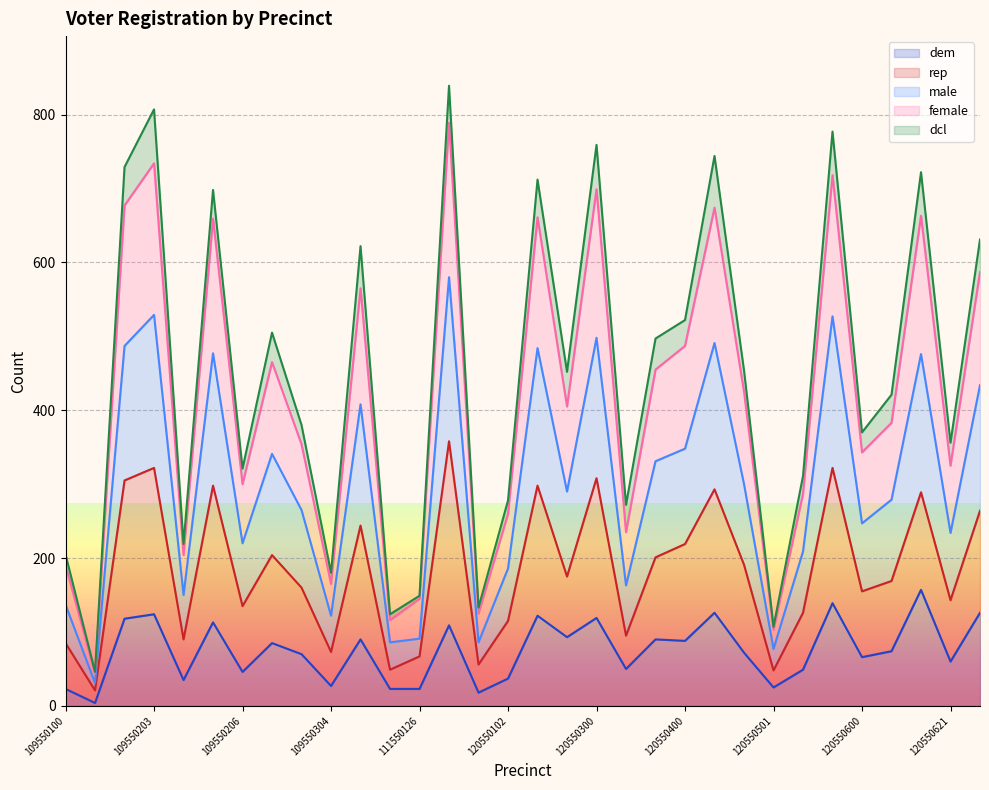

At which label does female reach its minimum?

109550101